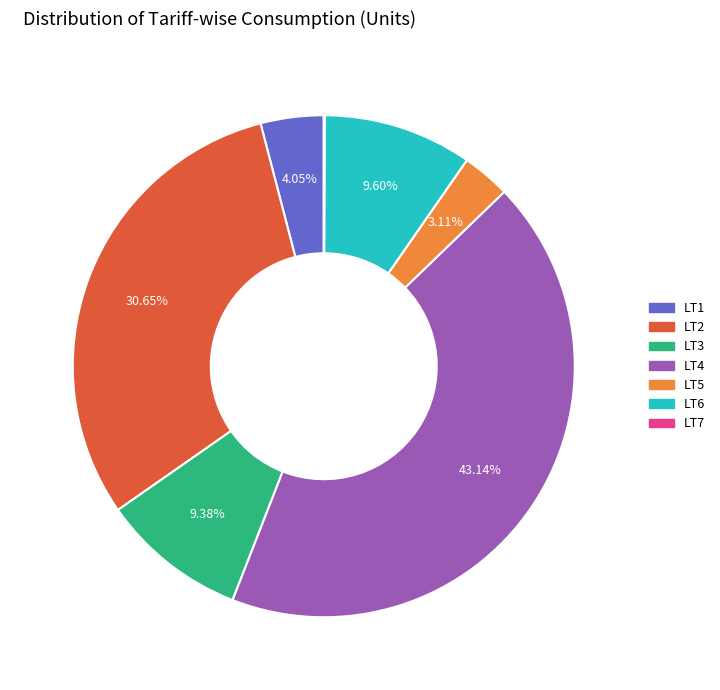

Between LT5 and LT1, which is larger?

LT1